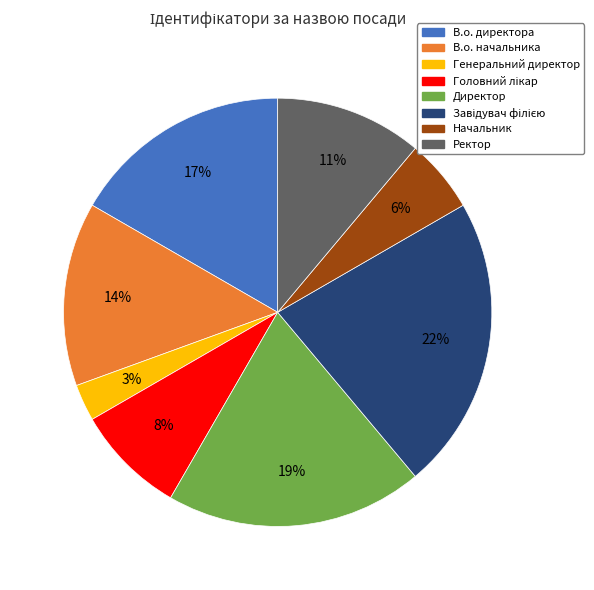

Combined, do В.о. начальника and Начальник account for over 50%?

No